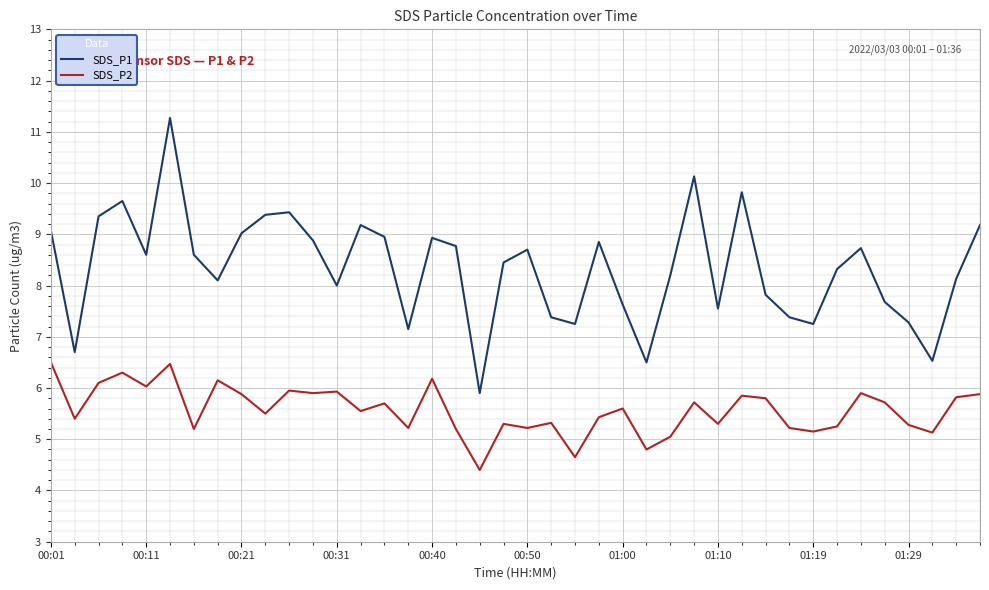

What is the greatest value displayed?

11.3